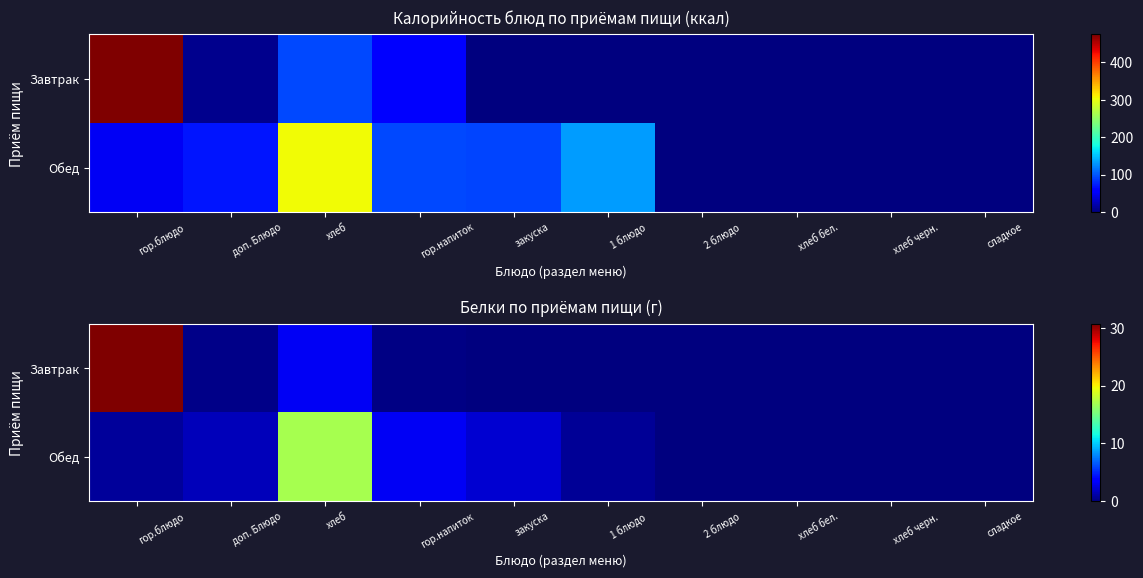

Between гор.блюдо and хлеб, which is larger?

гор.блюдо